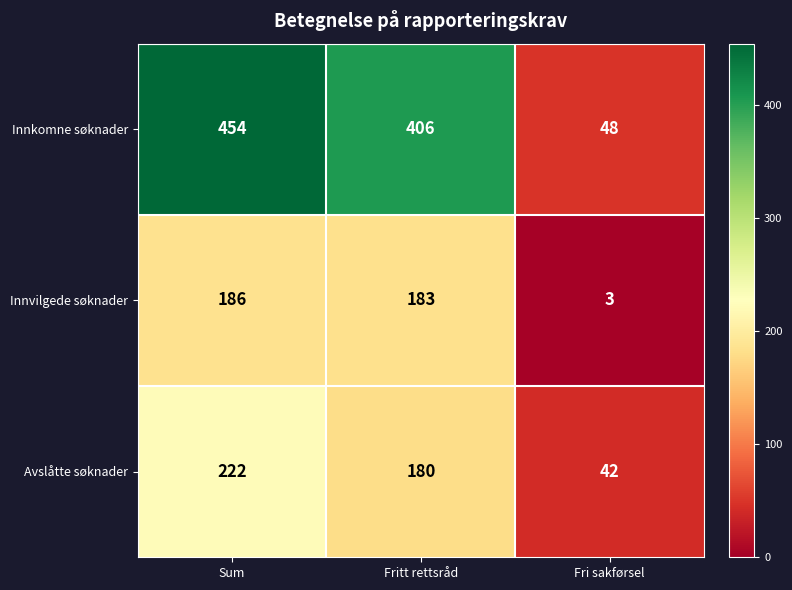

True or false: Innvilgede søknader has a value of 186 at Sum.

True